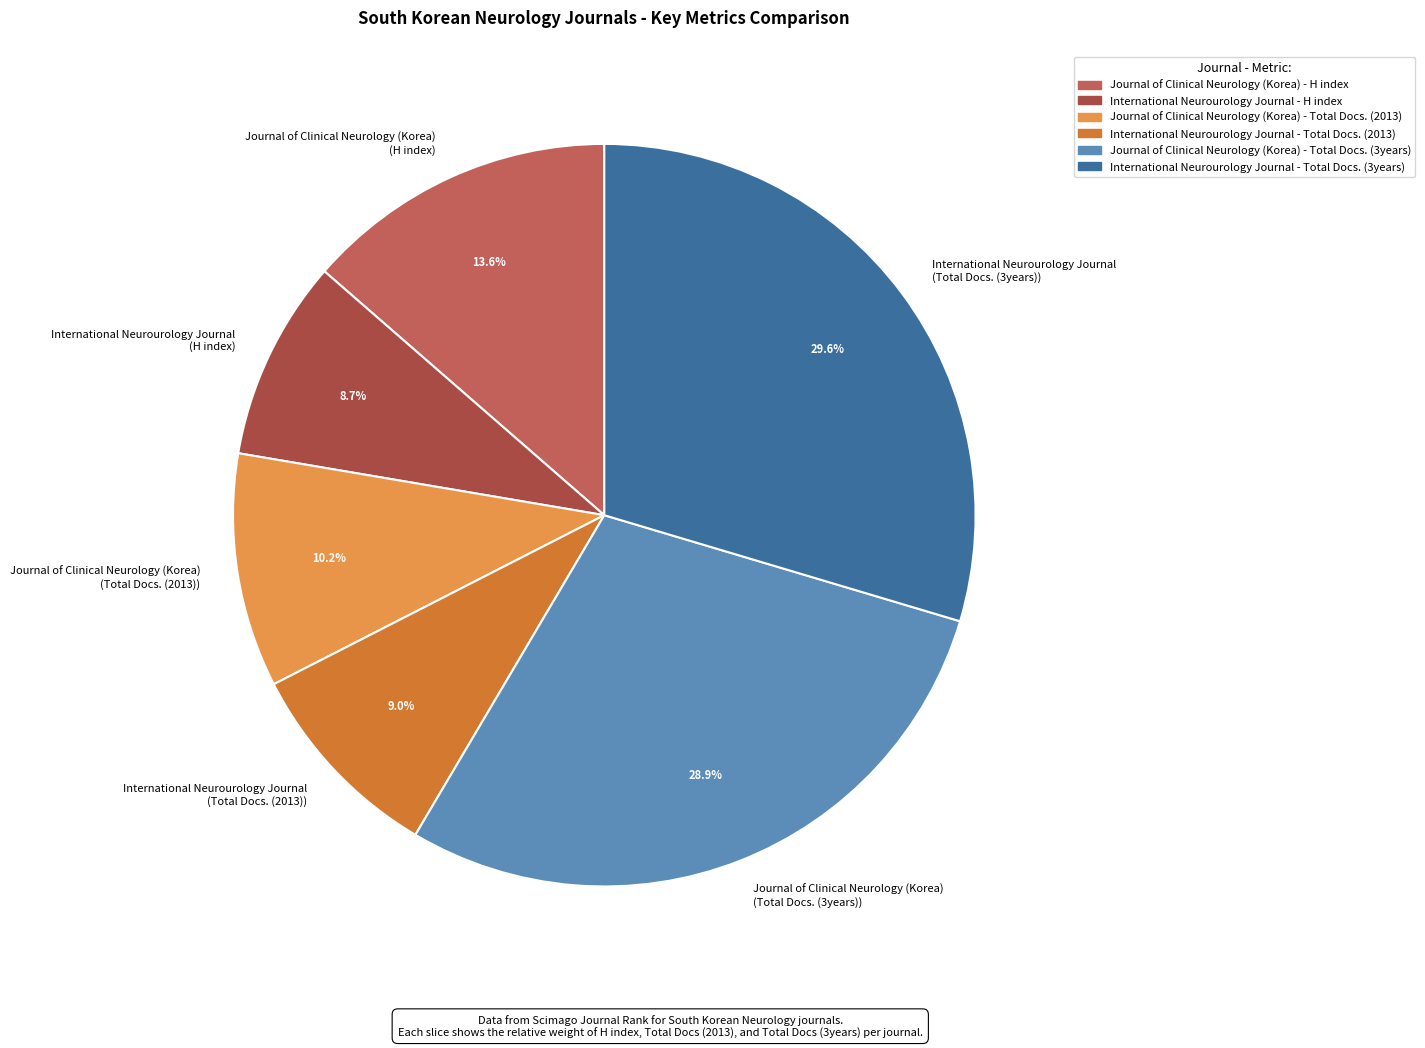

Does any single category account for the majority?

No